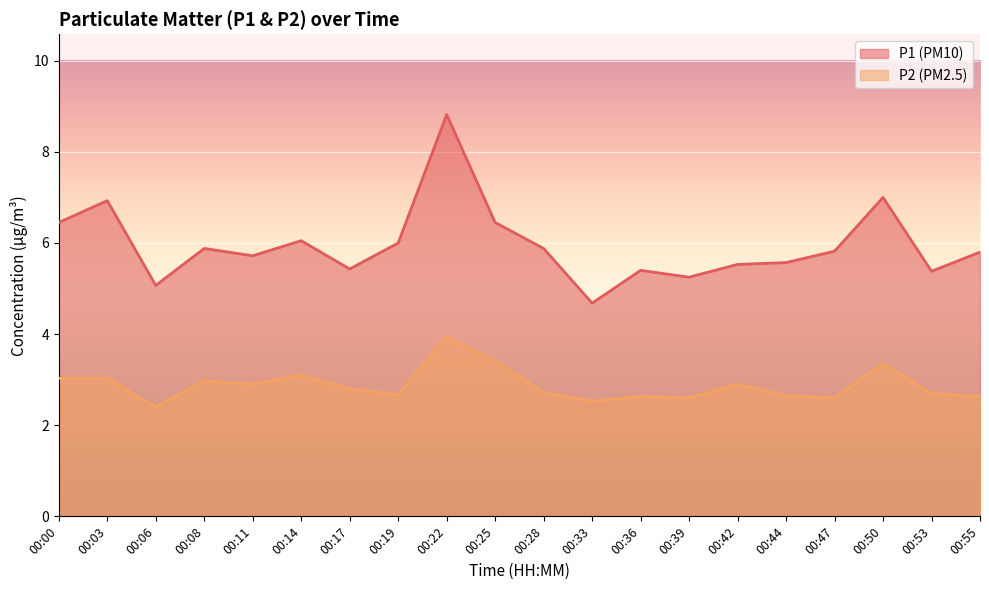

Reading right to left, what are all the values shown in this chart?

P1: 00:55=5.8	00:53=5.4	00:50=7.0	00:47=5.8	00:44=5.6	00:42=5.5	00:39=5.2	00:36=5.4	00:33=4.7	00:28=5.9	00:25=6.5	00:22=8.8	00:19=6.0	00:17=5.4	00:14=6.0	00:11=5.7	00:08=5.9	00:06=5.1	00:03=6.9	00:00=6.5
P2: 00:55=2.6	00:53=2.7	00:50=3.4	00:47=2.6	00:44=2.6	00:42=2.9	00:39=2.6	00:36=2.6	00:33=2.5	00:28=2.7	00:25=3.4	00:22=4.0	00:19=2.7	00:17=2.8	00:14=3.1	00:11=2.9	00:08=3.0	00:06=2.4	00:03=3.0	00:00=3.0